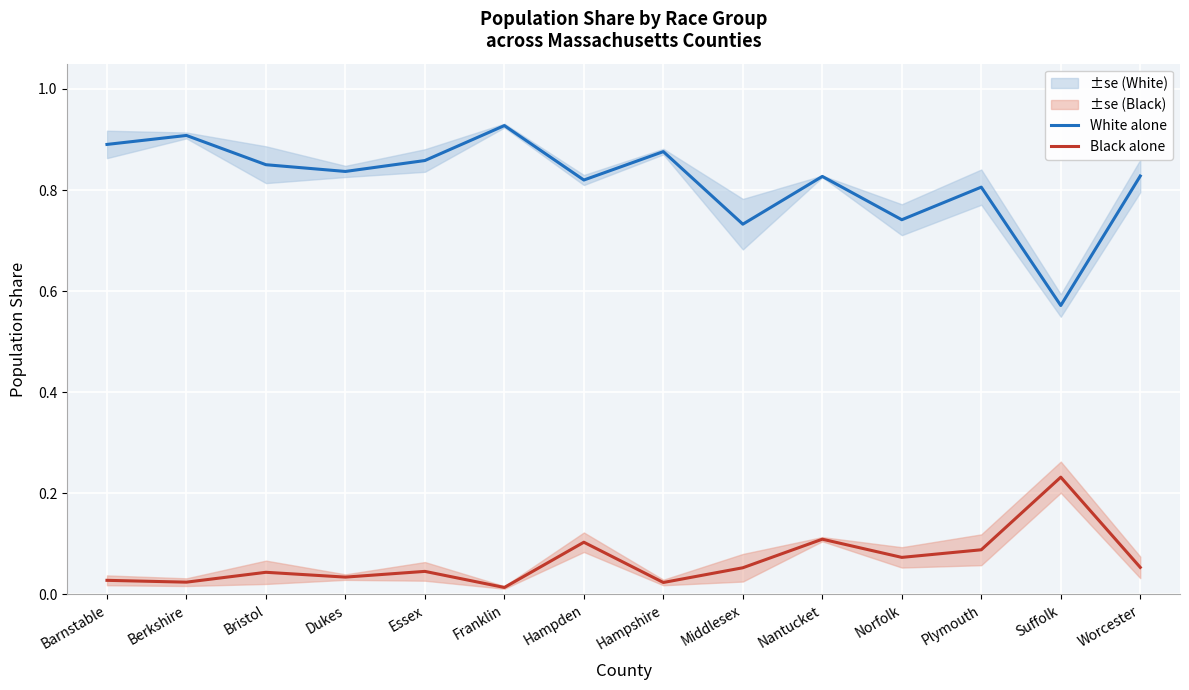

What is the sum of the Black alone values at Worcester and Franklin?

0.1